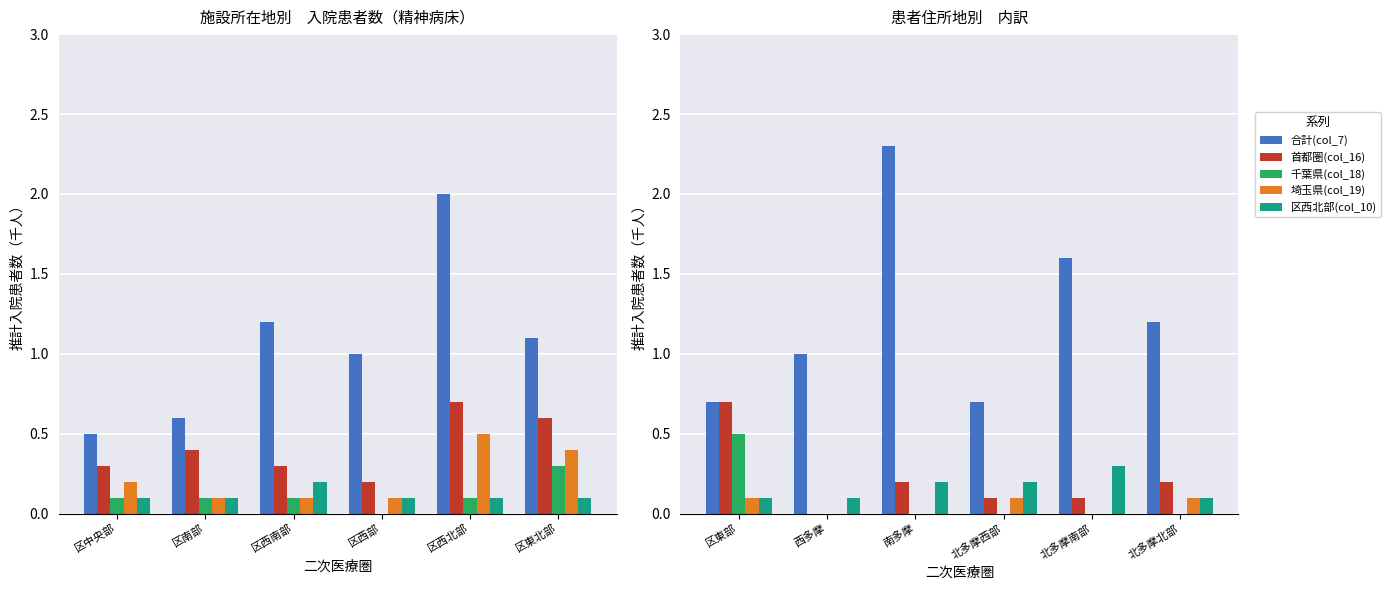

Is it true that 千葉県(col_18) equals 0.3 at 西多摩?

False